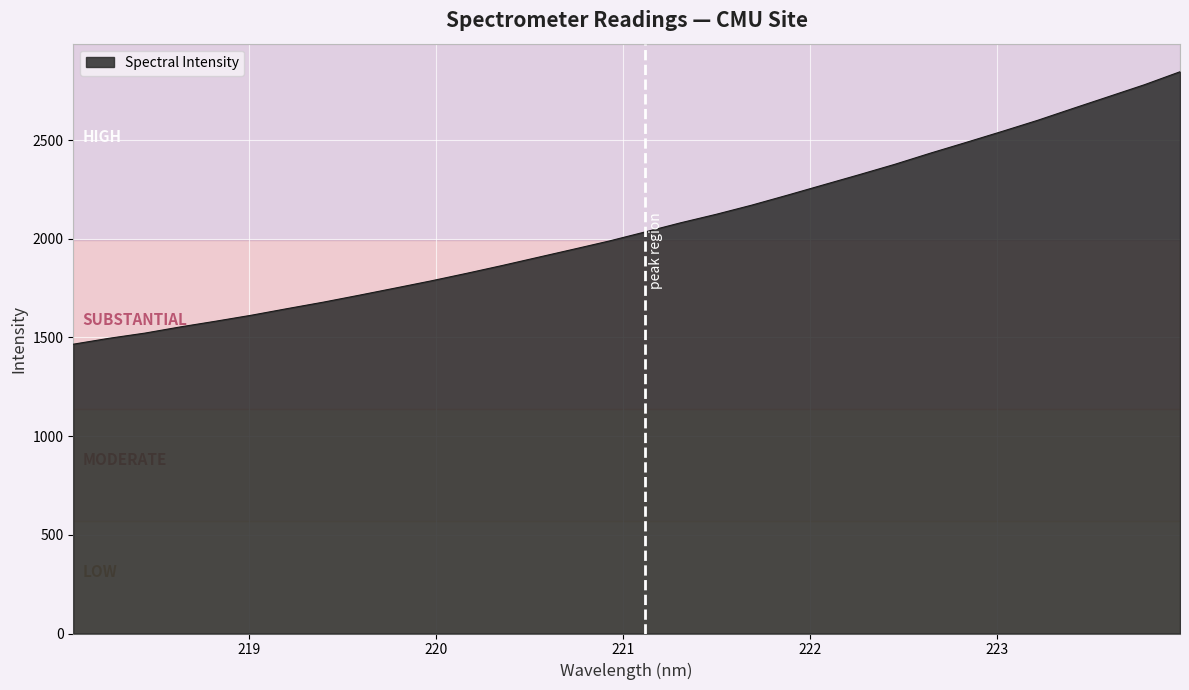

How many lines are shown in the chart?

1